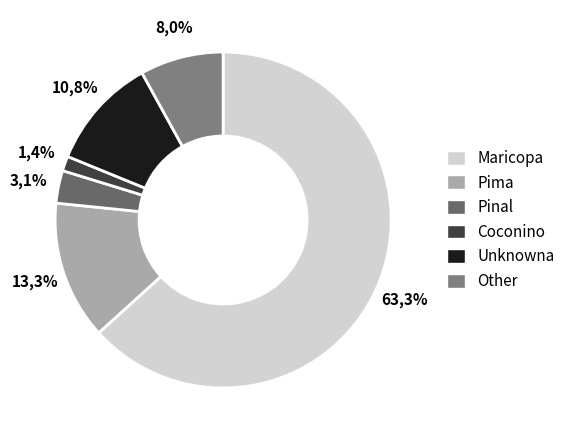

Is it true that Pima is 13% of the pie?

True